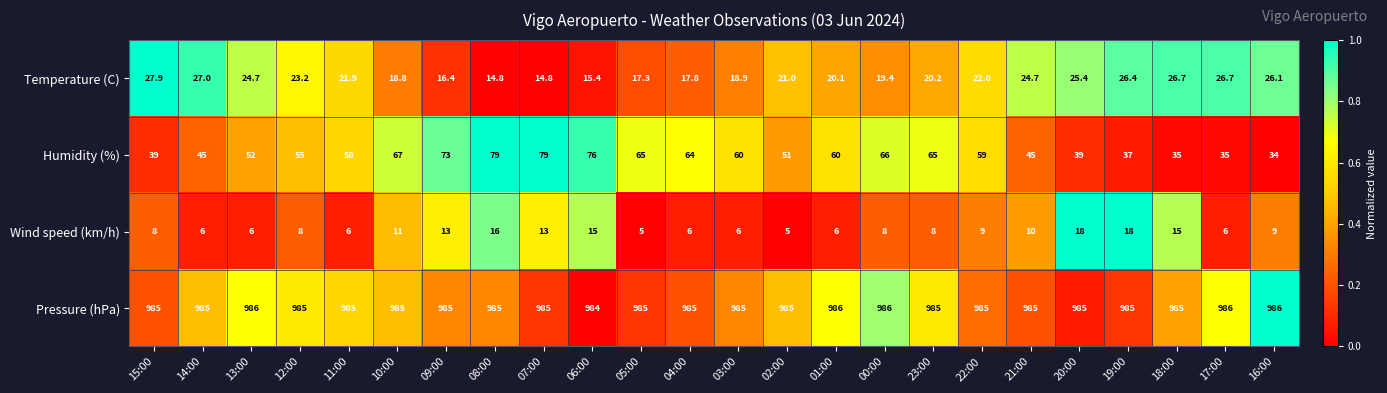

What is the difference between the maximum and minimum values in the Pressure (hPa) series?

2.0